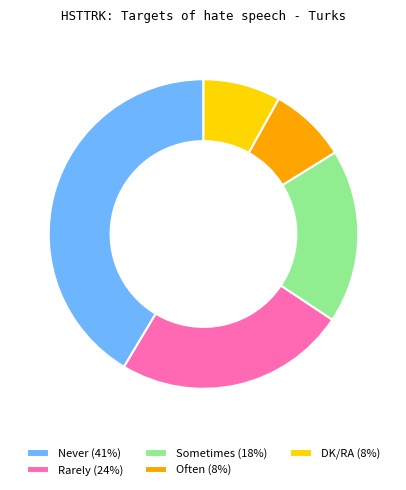

True or false: Sometimes (18%) accounts for 26% of the total.

False